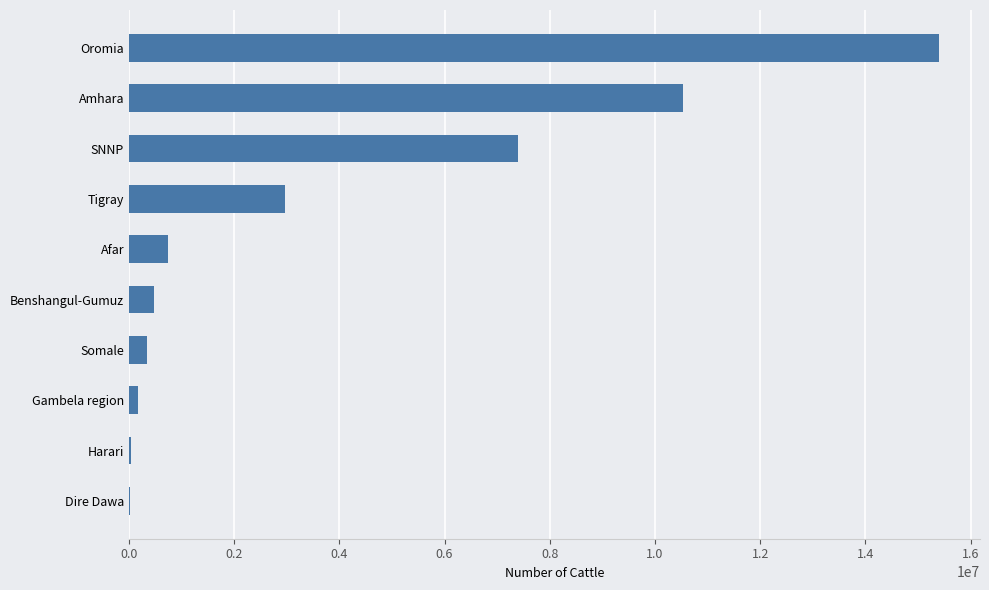

Read the value at Benshangul-Gumuz.

477467